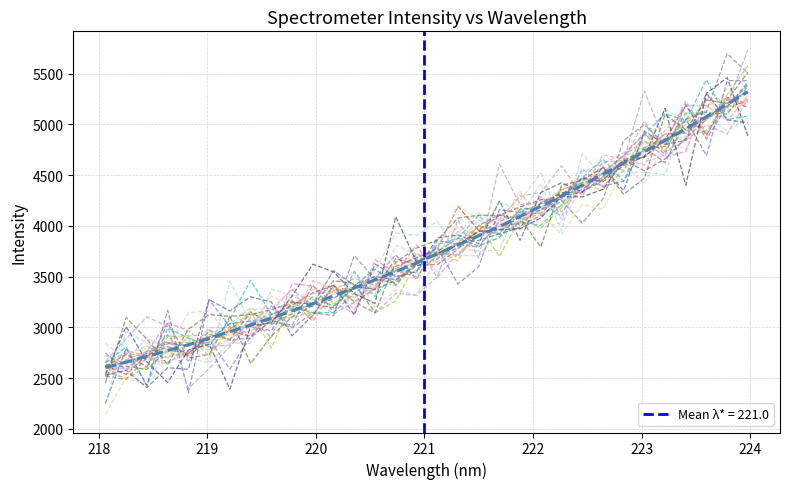

How many data points does each series have?

32